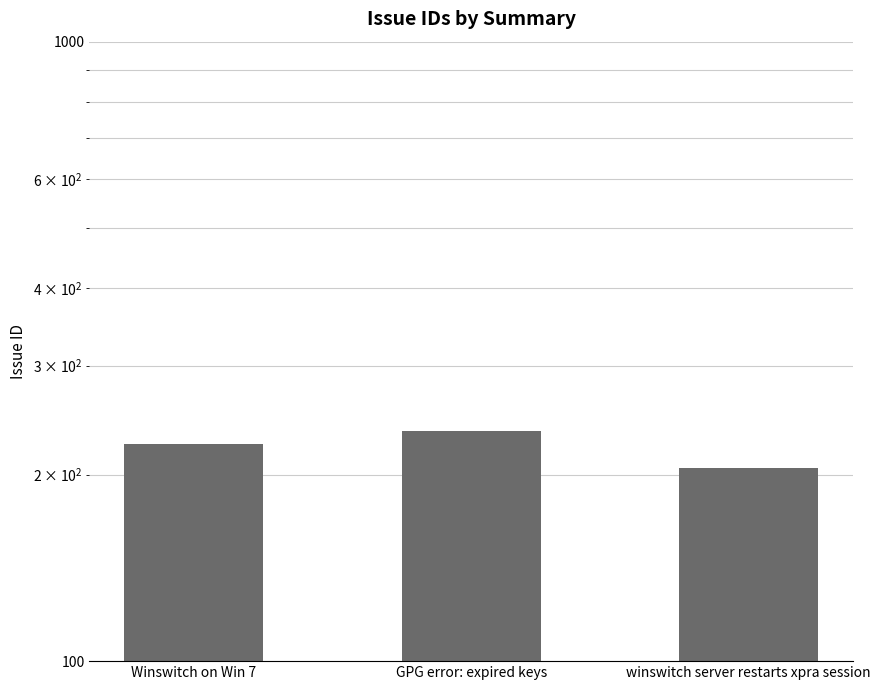

Are the bars horizontal?

No